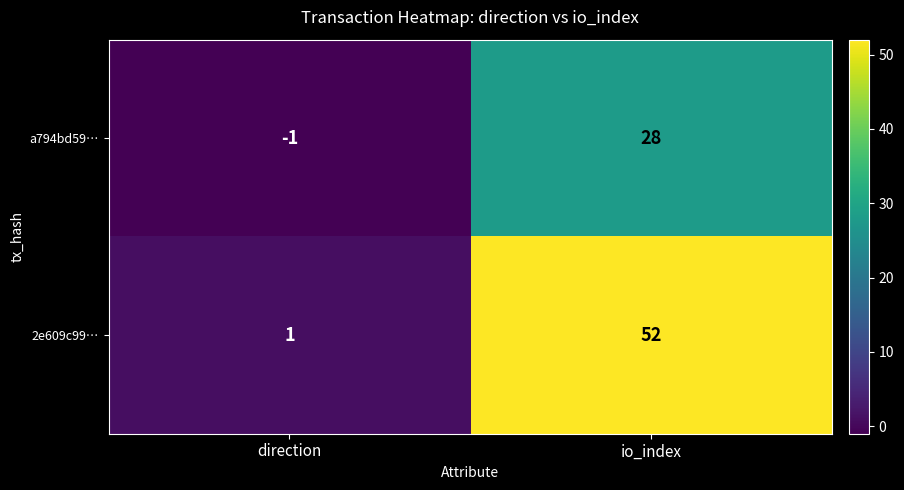

What is the maximum value shown in the chart?

52